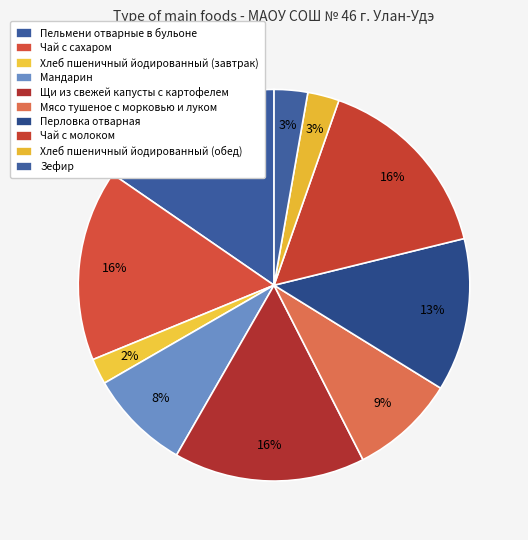

How many segments does this pie chart have?

10